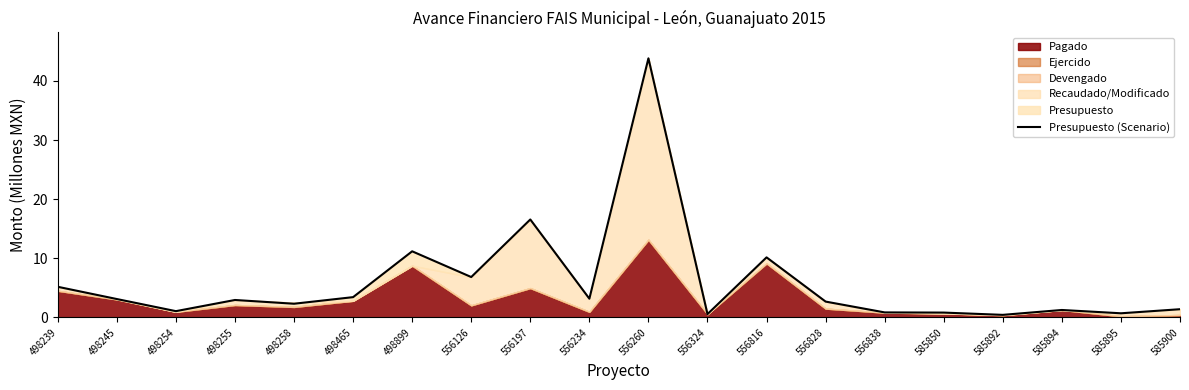

Rank the categories by value from highest to lowest.

556260, 556197, 498899, 556816, 556126, 498239, 498465, 556234, 498245, 498255, 556828, 498258, 585900, 585894, 498254, 556838, 585850, 585895, 556324, 585892